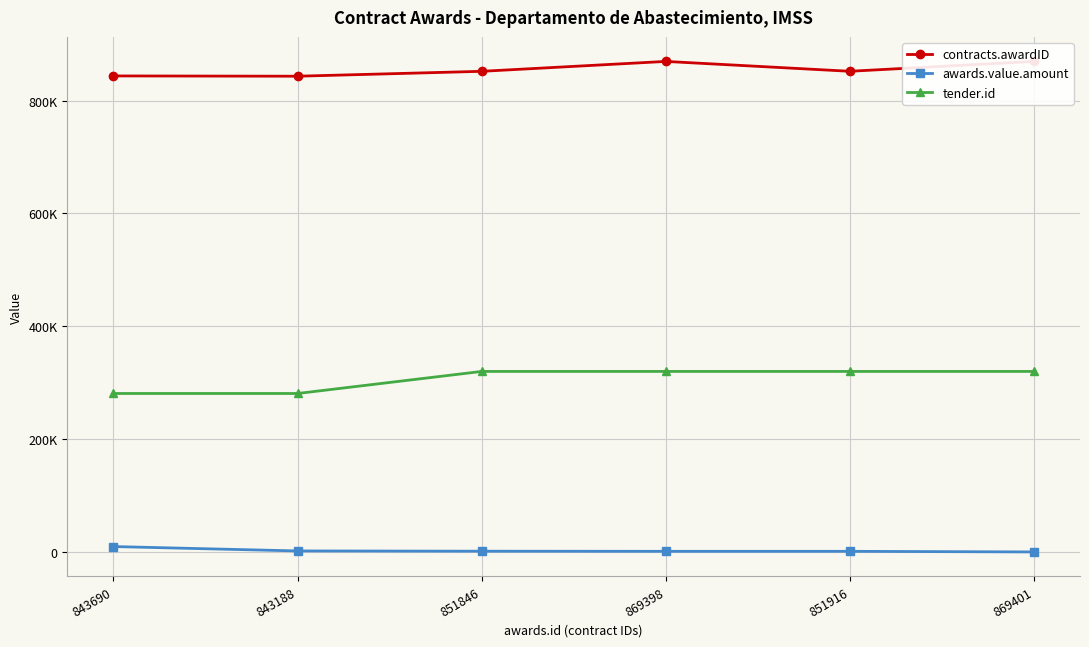

At which category is the sum across all series the highest?

869398